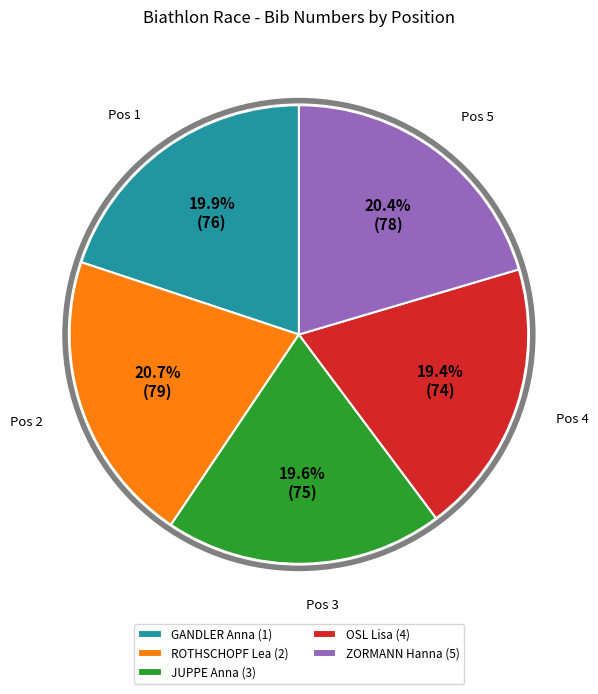

Is it true that ROTHSCHOPF Lea (2) is 21% of the pie?

True